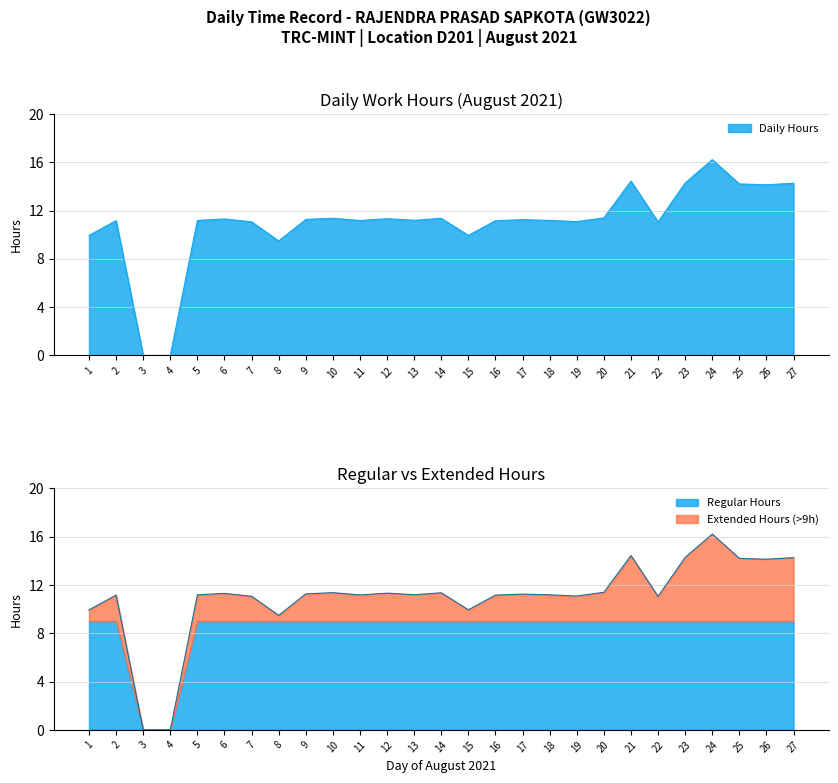

How many data points are above 11?

22